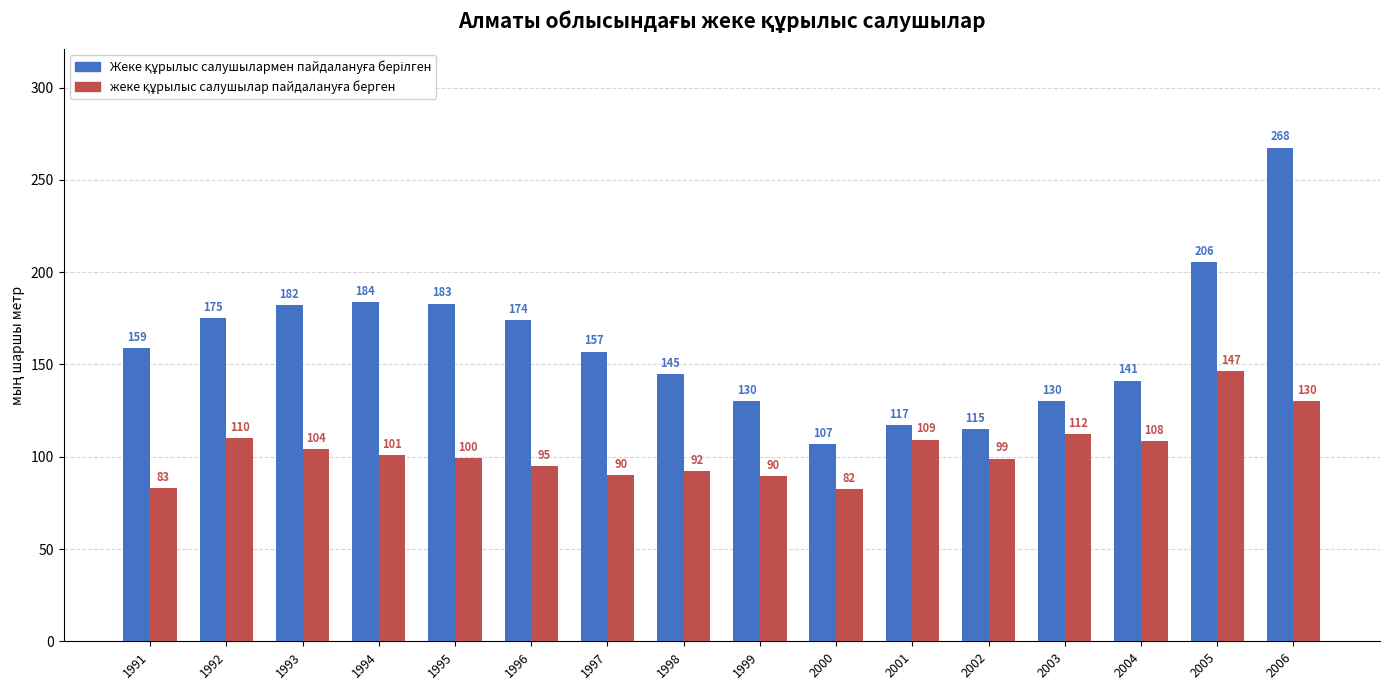

What is the spread (max minus min) of values at 1994?

83.0